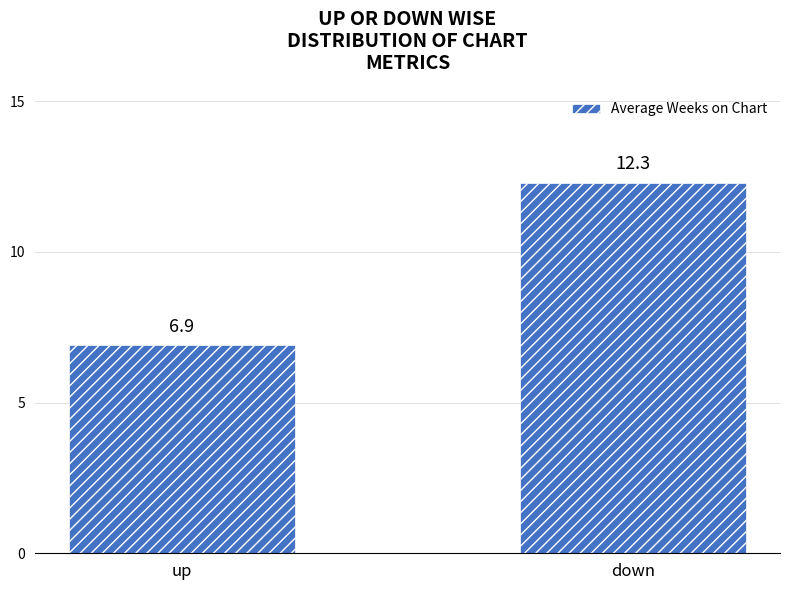

What is the minimum value shown in the chart?

6.9